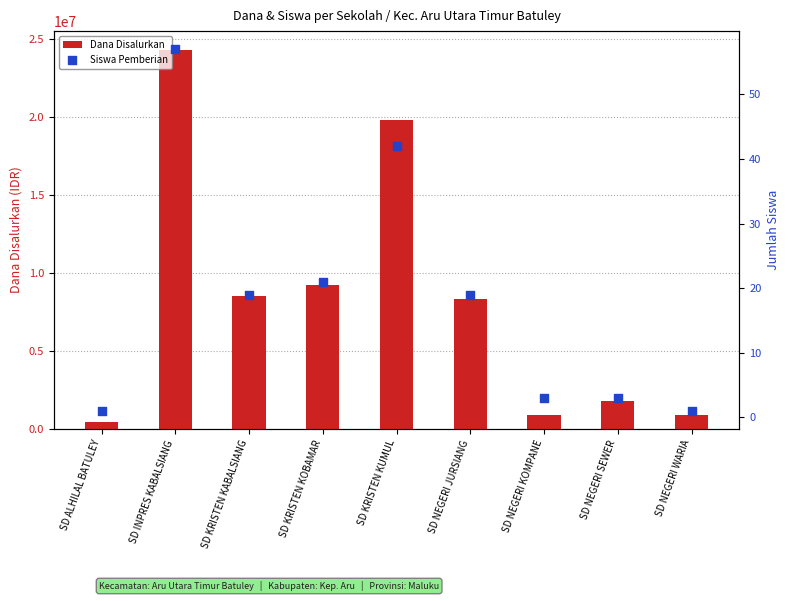

Which series reaches the minimum Y coordinate?

Siswa Pemberian